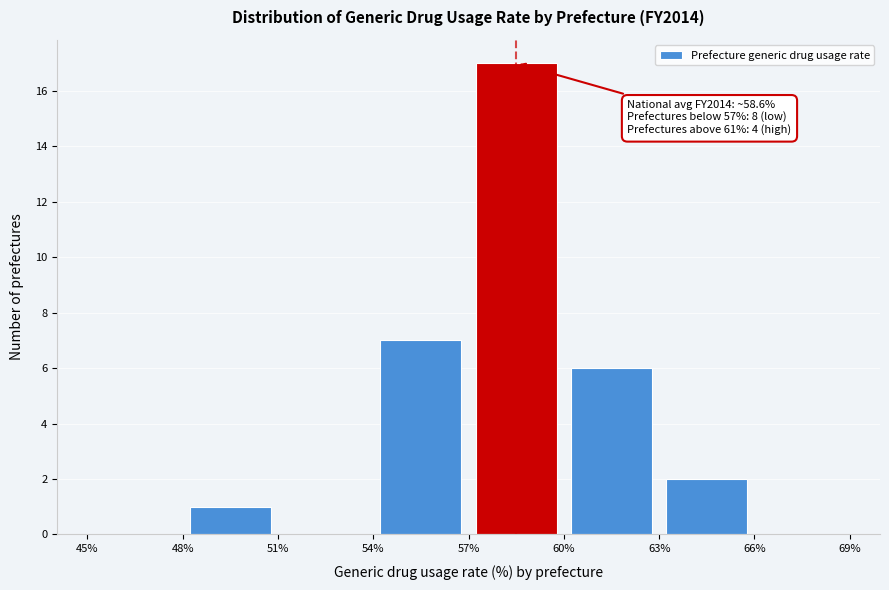

Which range on the x-axis has the tallest bar?

57% to 60%